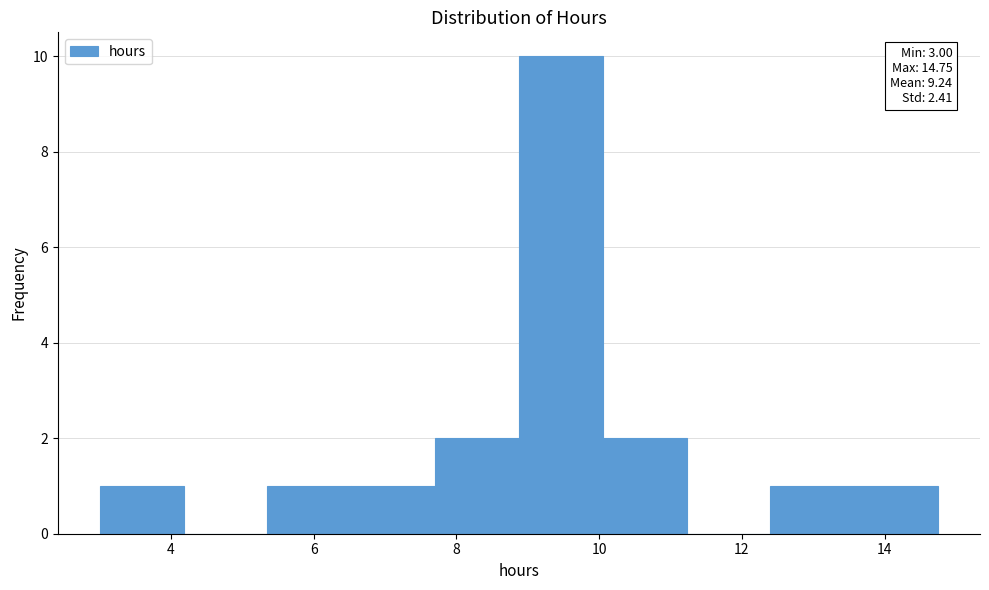

Which range on the x-axis has the tallest bar?

8.8 to 10.0